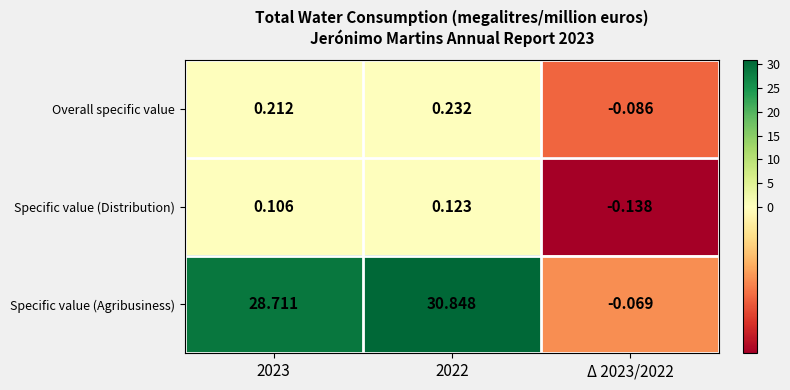

Is the value of Overall specific value at Δ 2023/2022 greater than the value of Specific value (Distribution) at Δ 2023/2022?

Yes